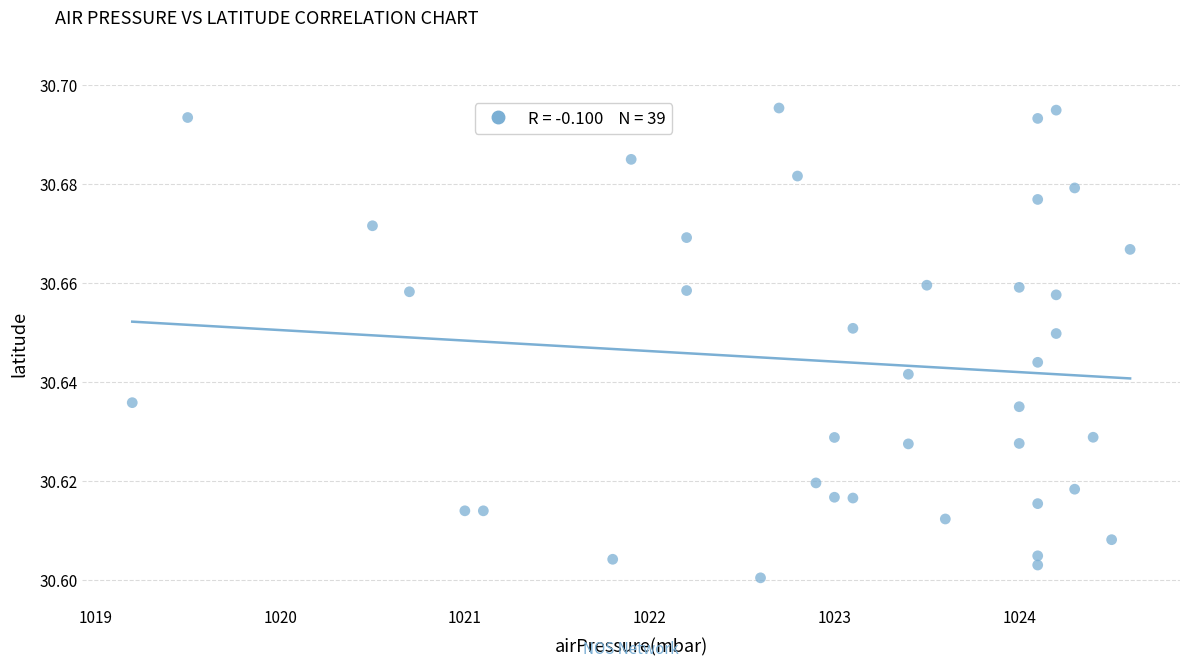

What is the range of X values (max minus min)?

5.4